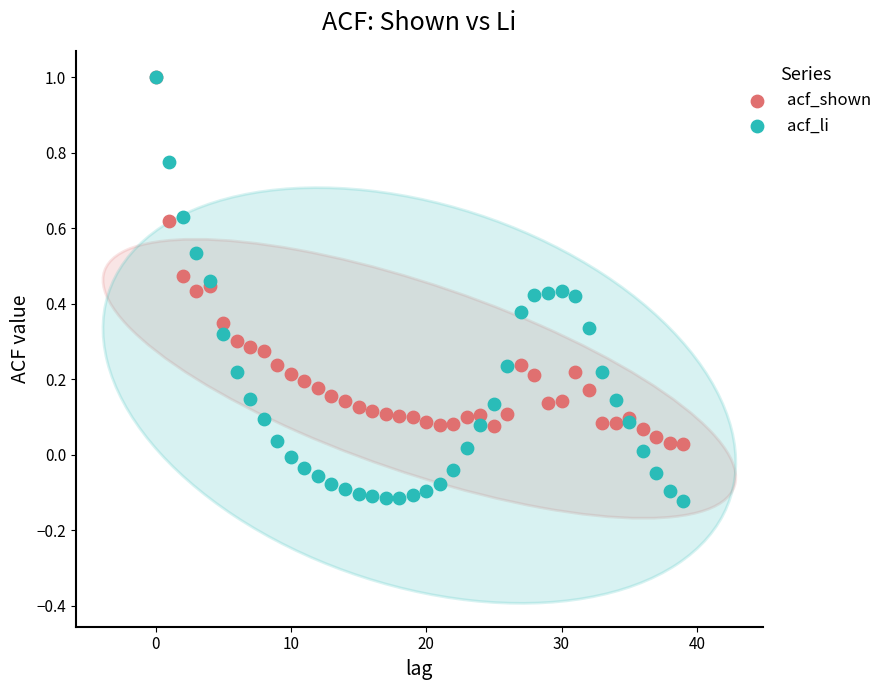

Which series has the widest spread of Y values?

acf_li